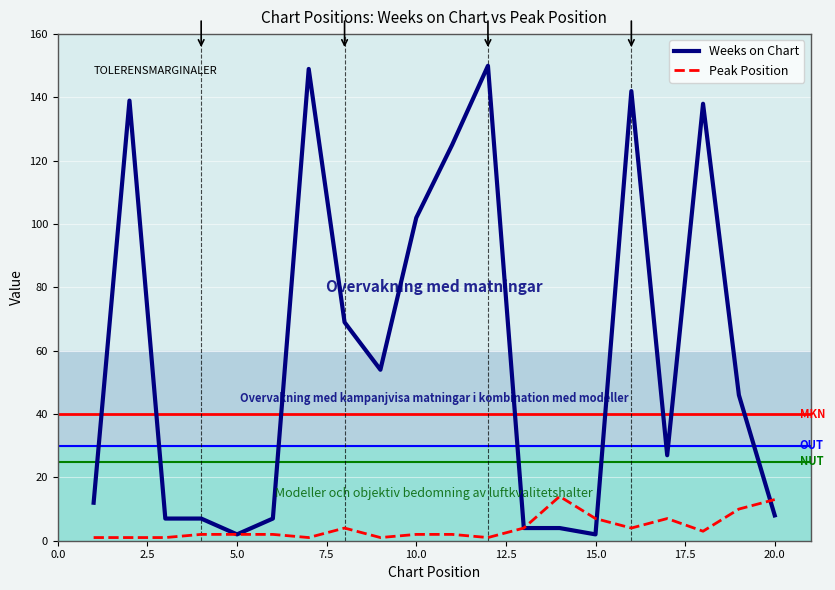

Which series has the widest spread of values?

Weeks on Chart